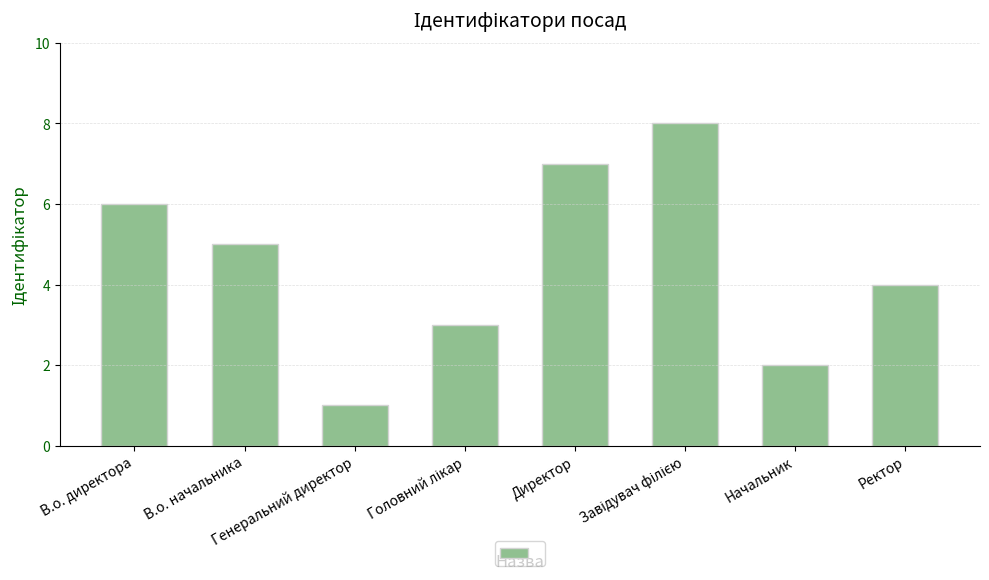

Where does the data first go above 5?

В.о. директора